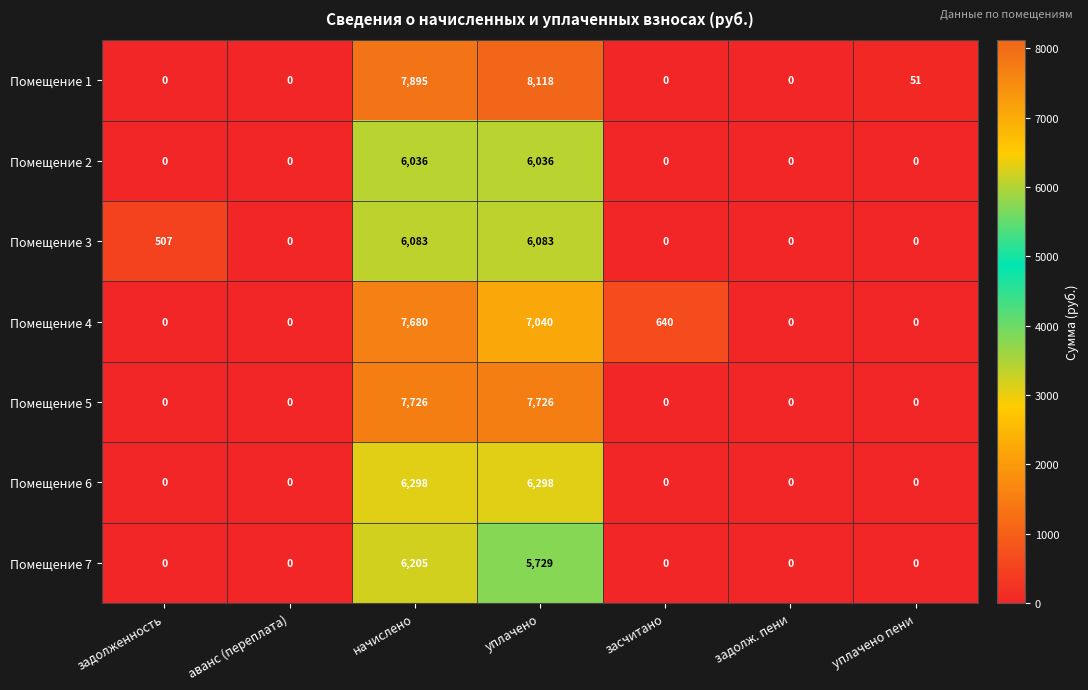

Is it true that Помещение 6 equals 6298 at начислено?

True